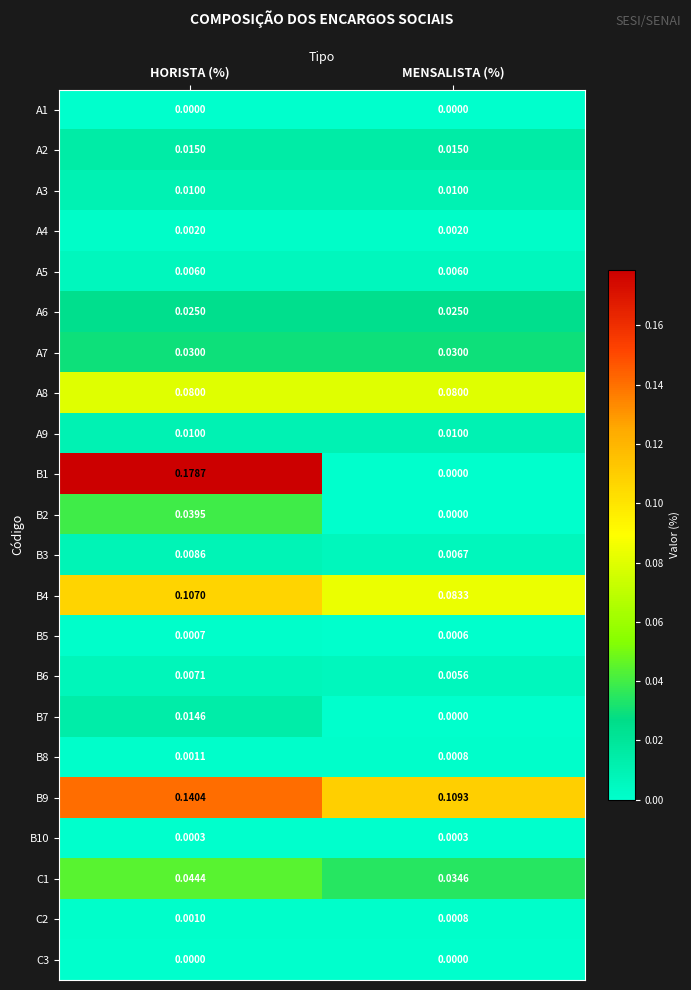

At which category is the sum across all series the highest?

HORISTA (%)